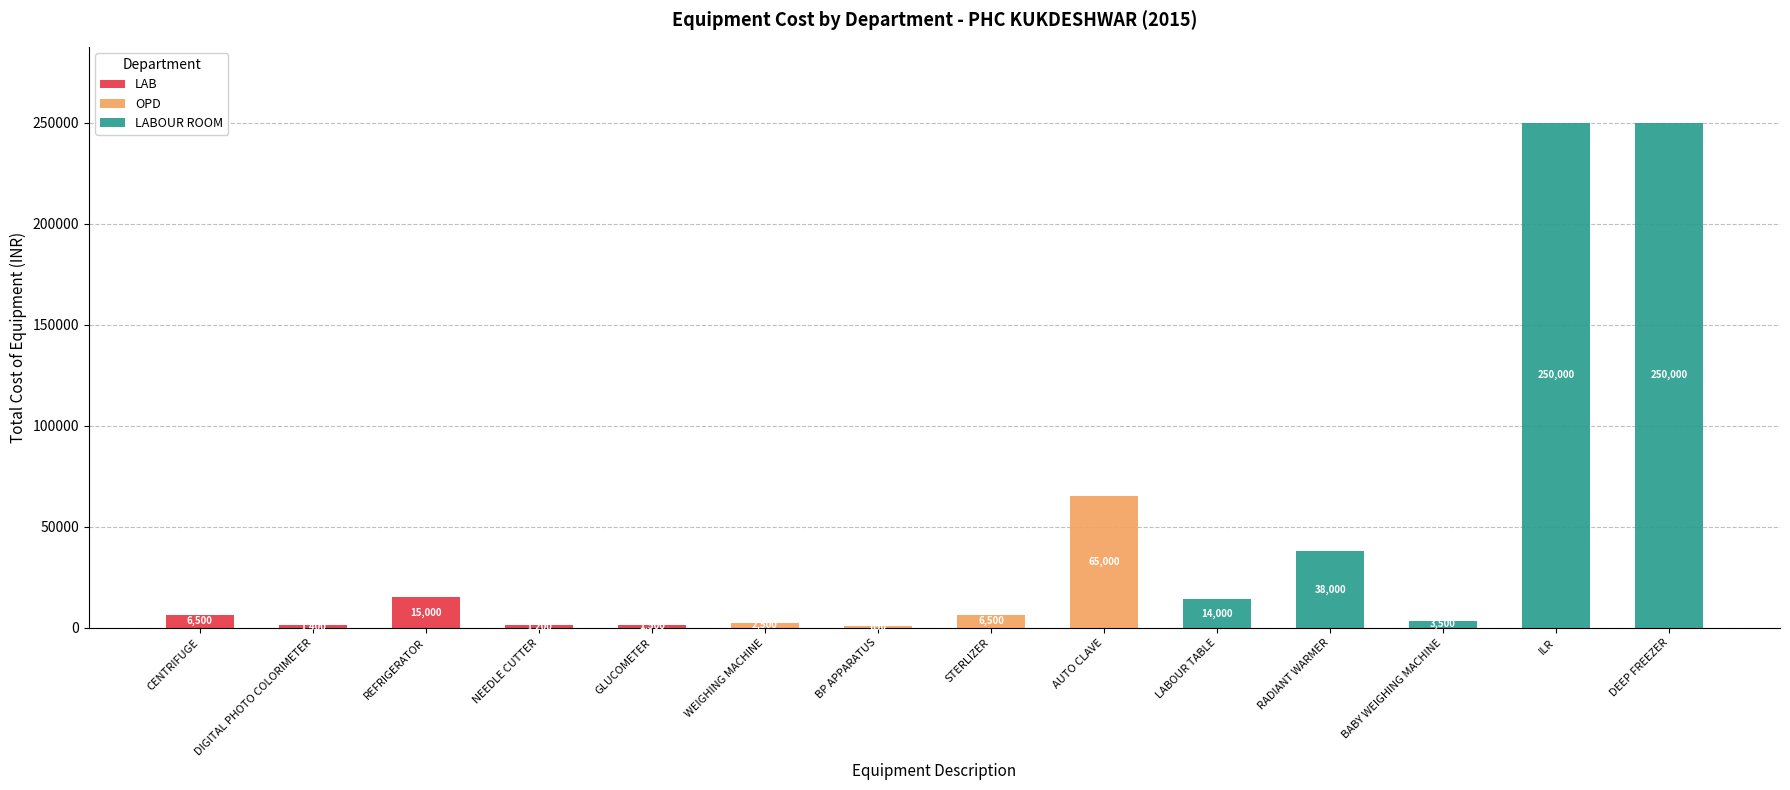

Which series changed the most between AUTO CLAVE and LABOUR TABLE?

OPD